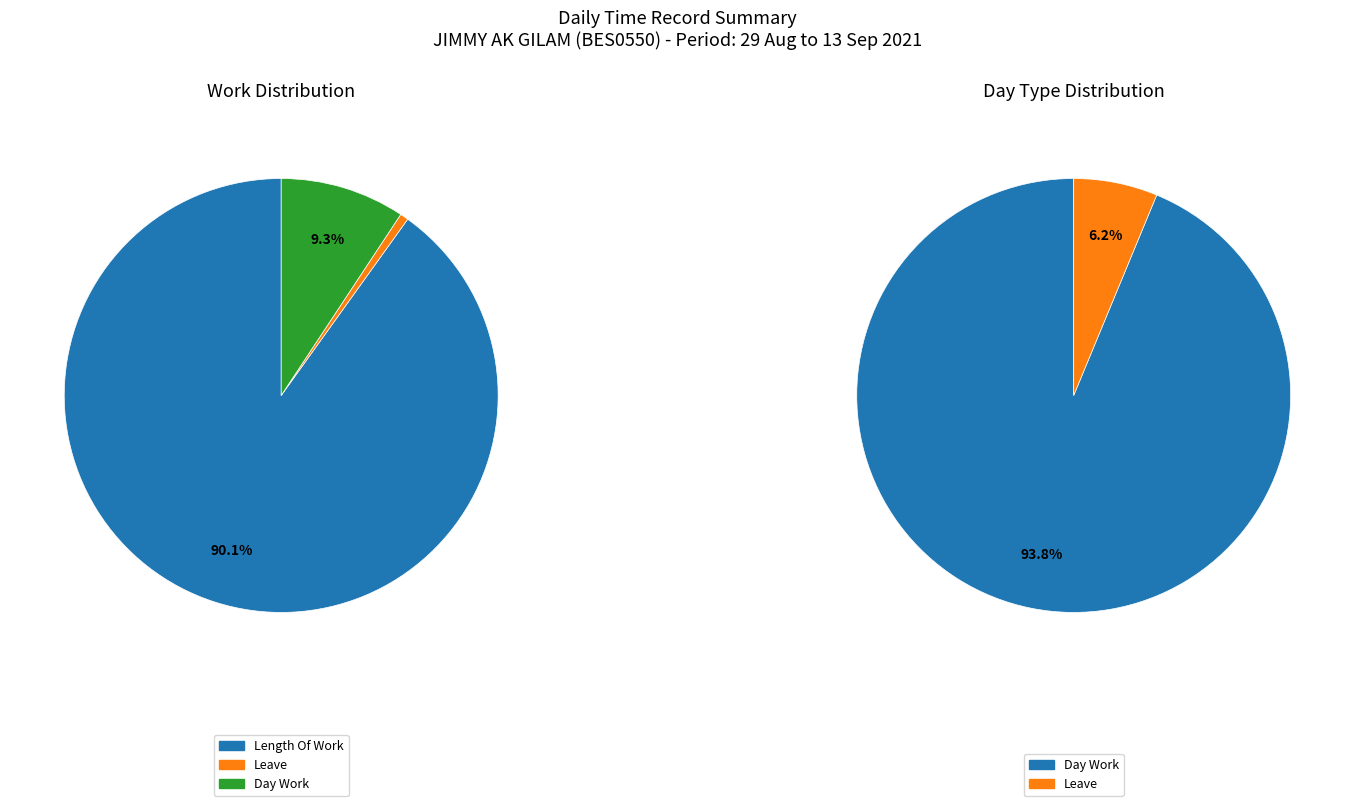

To the nearest percent, what is the difference between the largest and smallest slice percentages?

90%